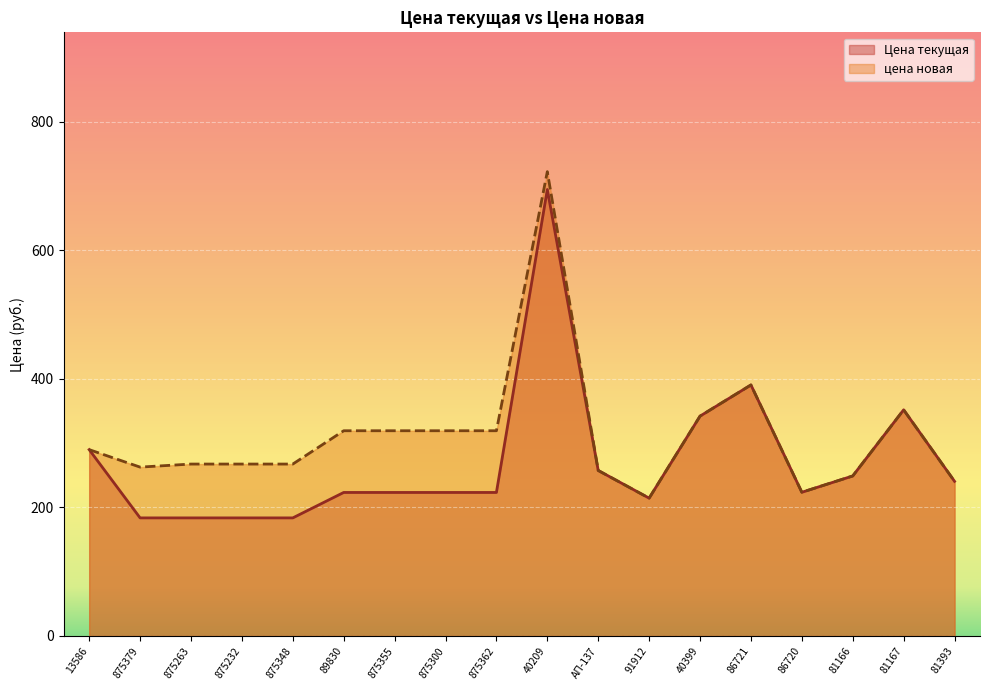

Rank the series by their maximum value, from lowest to highest.

Цена текущая, цена новая